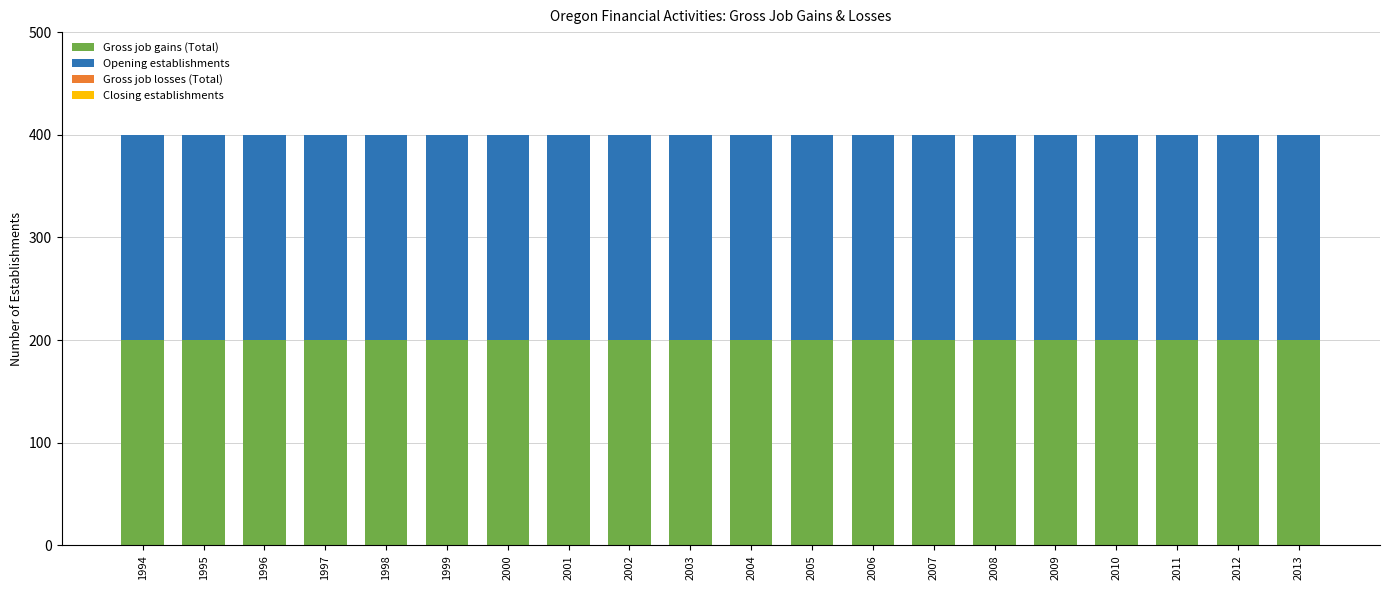

At which label is Opening establishments closest to 200?

1994